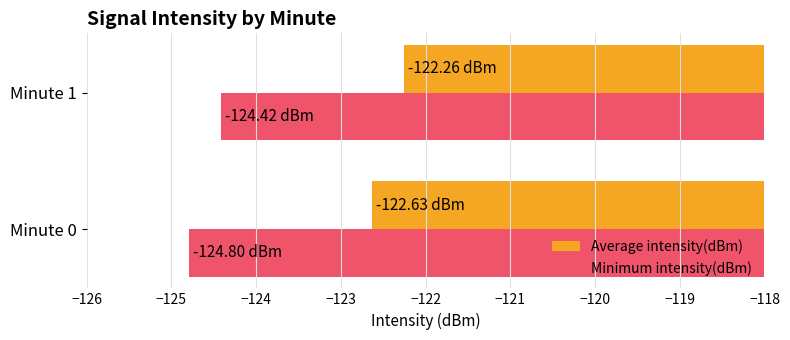

Rank the categories by Average intensity(dBm) value from highest to lowest.

Minute 1, Minute 0